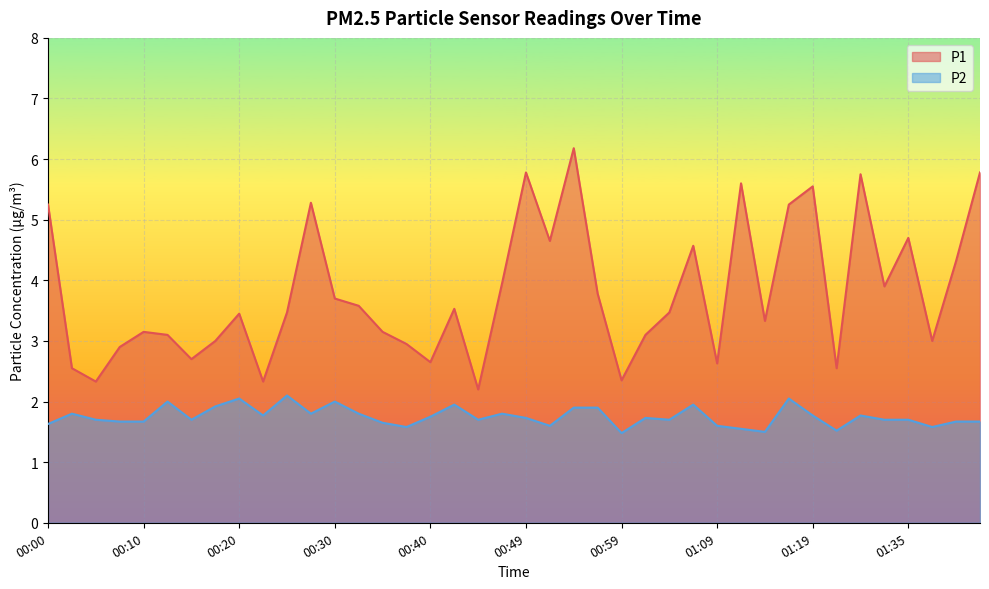

What is the smallest value displayed?

1.5